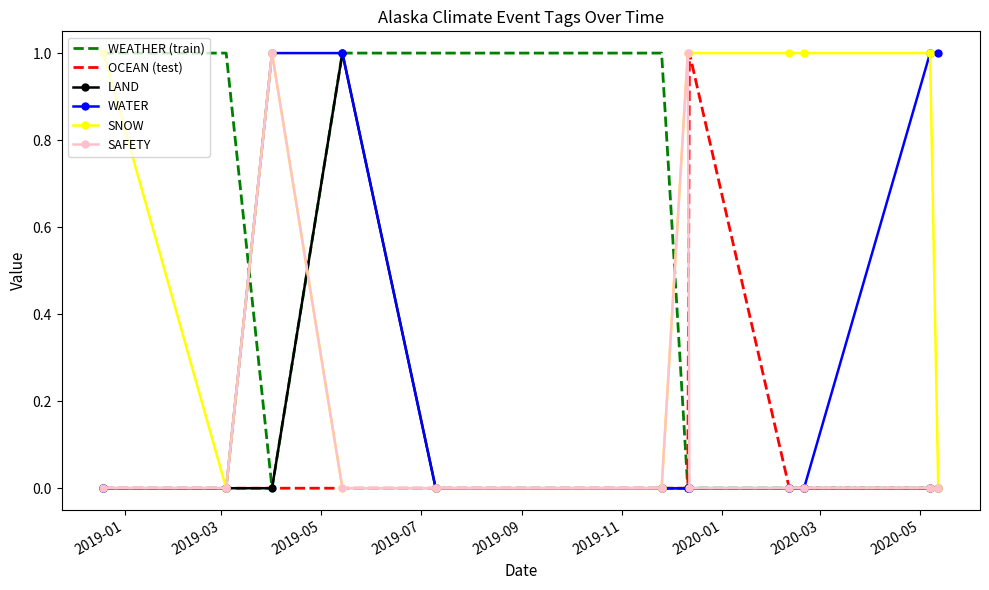

Which series has the largest total across all categories?

SNOW